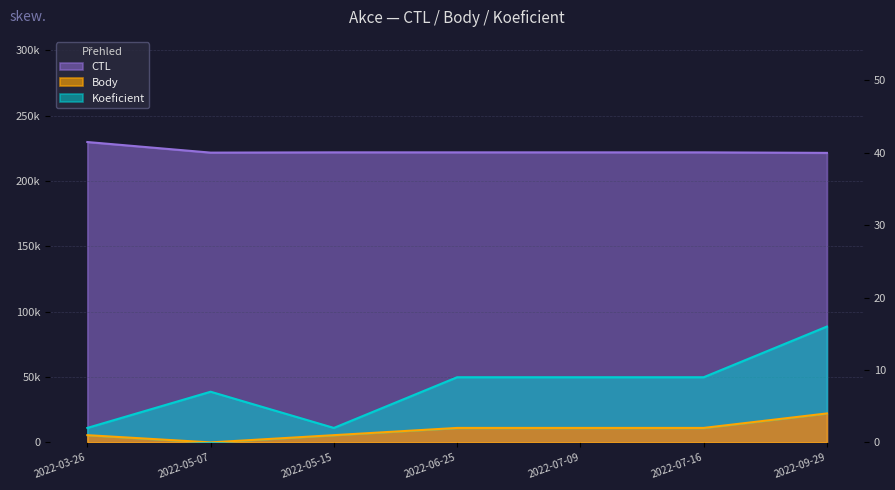

Reading right to left, what are all the values shown in this chart?

CTL: 2022-09-29=221601	2022-07-16=222007	2022-07-09=222006	2022-06-25=222005	2022-05-15=222010	2022-05-07=221801	2022-03-26=229910
Body: 2022-09-29=4	2022-07-16=2	2022-07-09=2	2022-06-25=2	2022-05-15=1	2022-05-07=0	2022-03-26=1
Koeficient: 2022-09-29=16	2022-07-16=9	2022-07-09=9	2022-06-25=9	2022-05-15=2	2022-05-07=7	2022-03-26=2